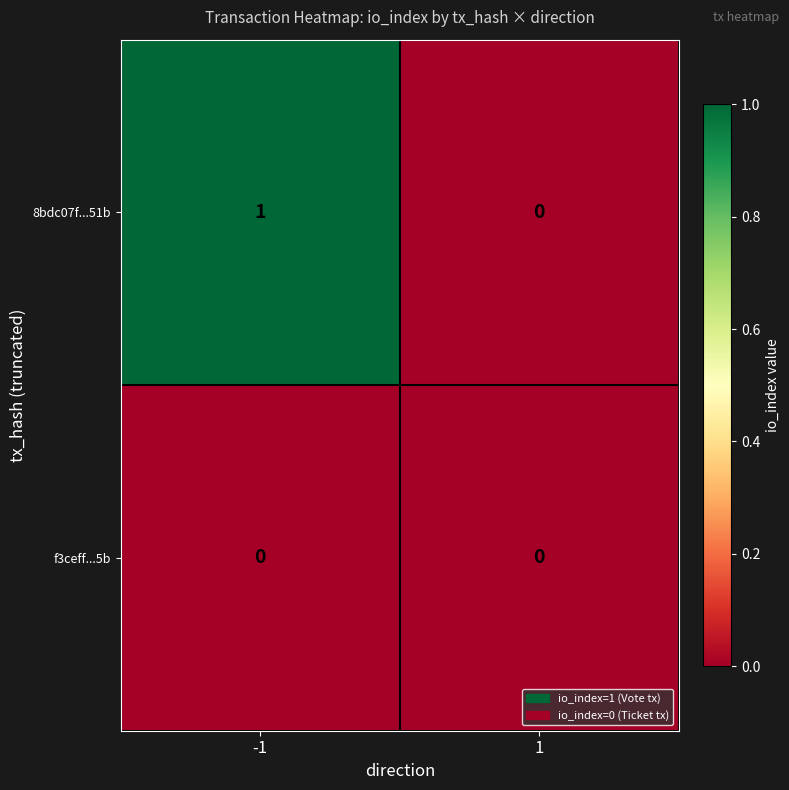

Reading right to left, what are all the values shown in this chart?

8bdc07f...51b: 1=0	-1=1
f3ceff...5b: 1=0	-1=0